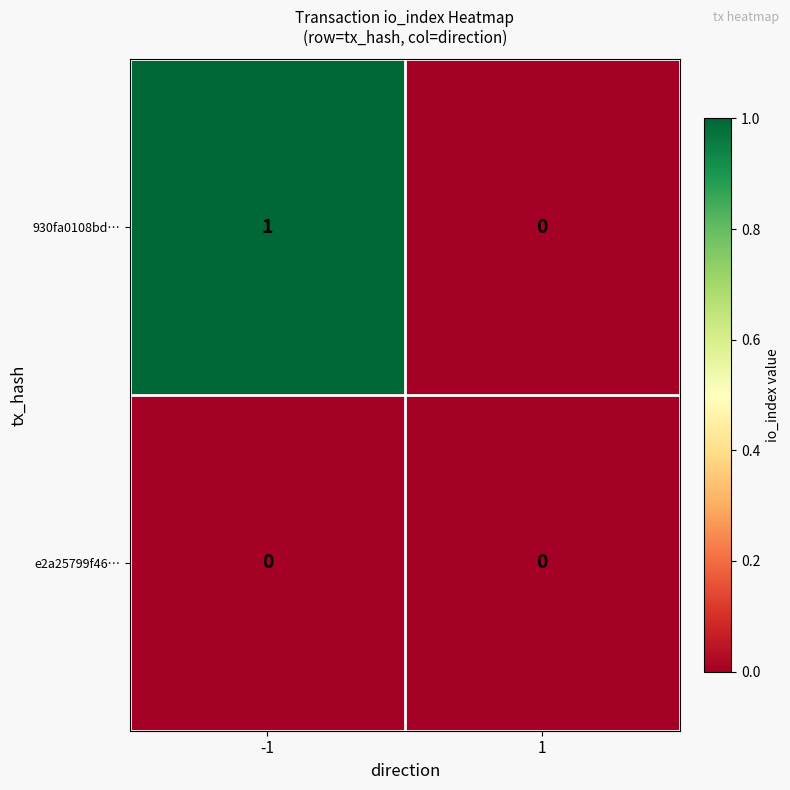

Is it true that e2a25799f46… equals 0 at -1?

True